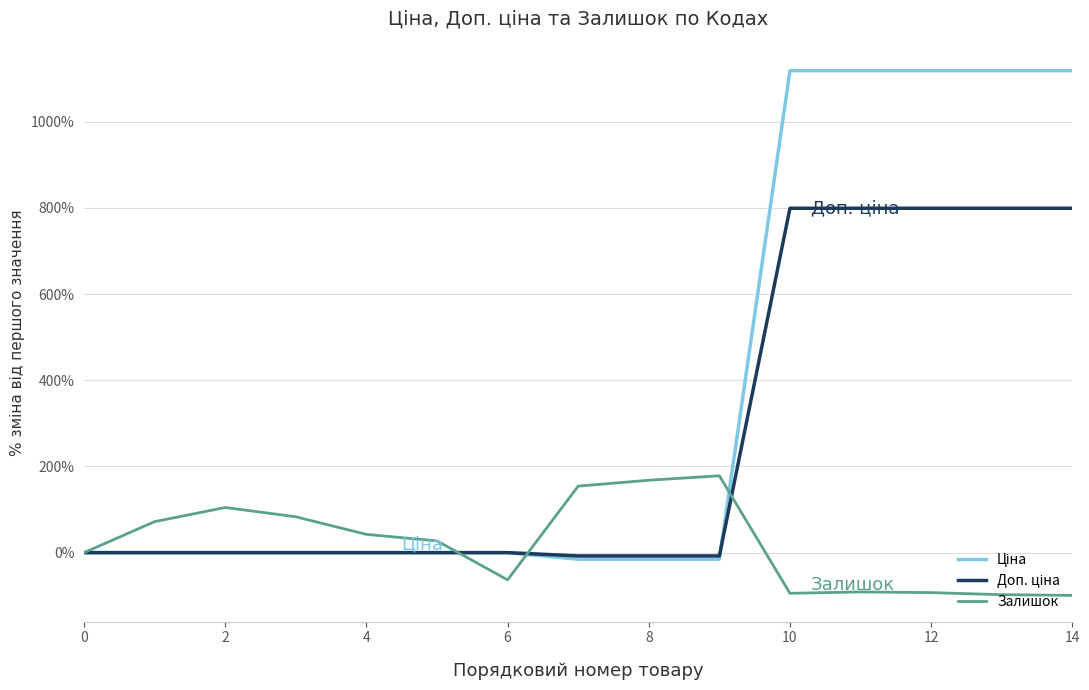

What is the maximum value shown in the chart?

1118.7